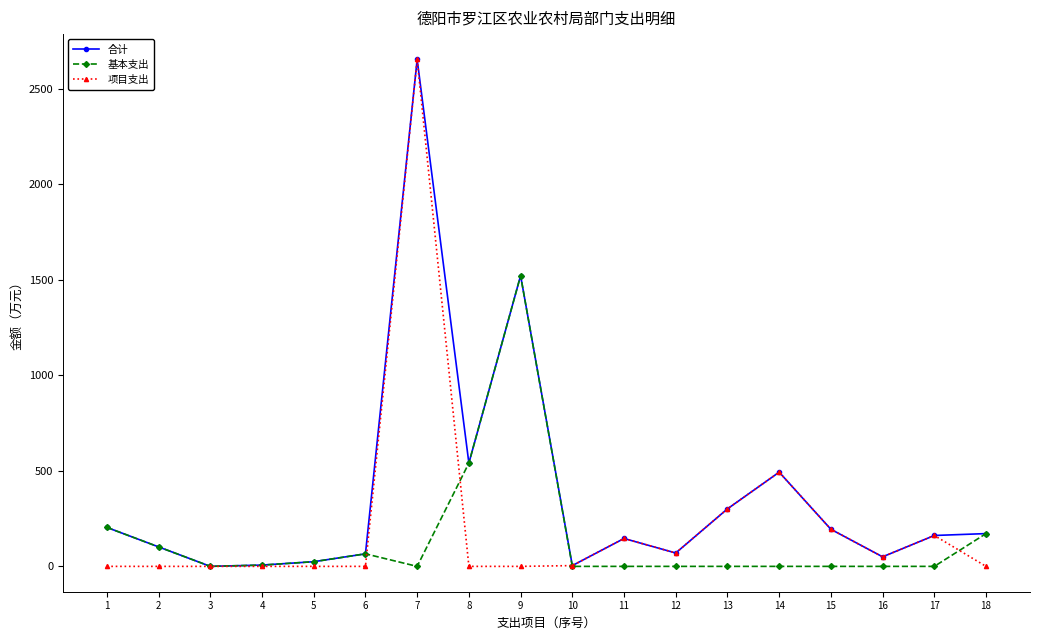

What is the difference between the highest and lowest values at 11?

145.9